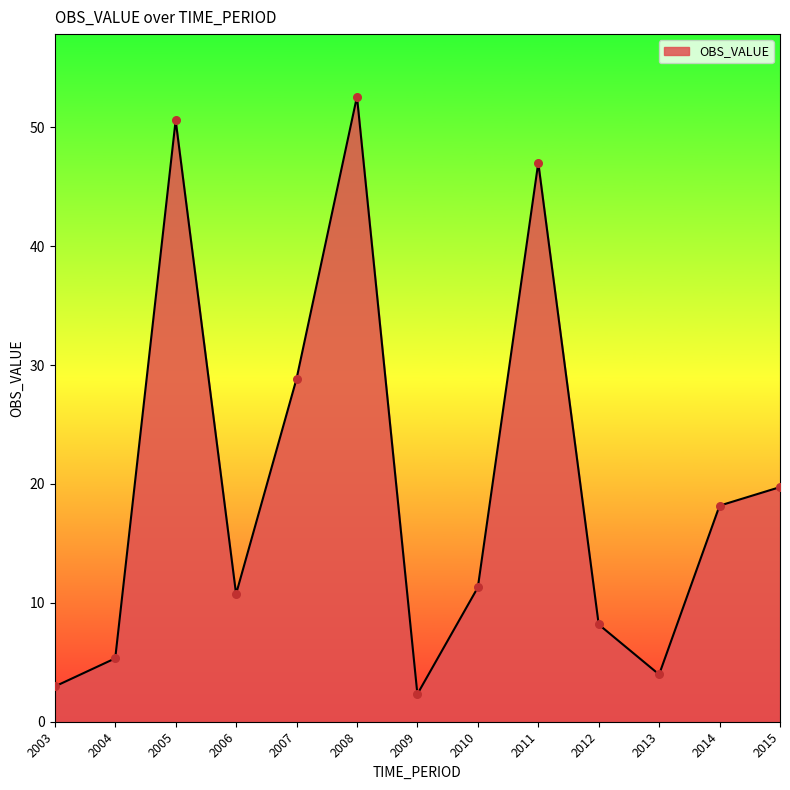

What is the ratio of the value at 2011 to the value at 2006?

4.4